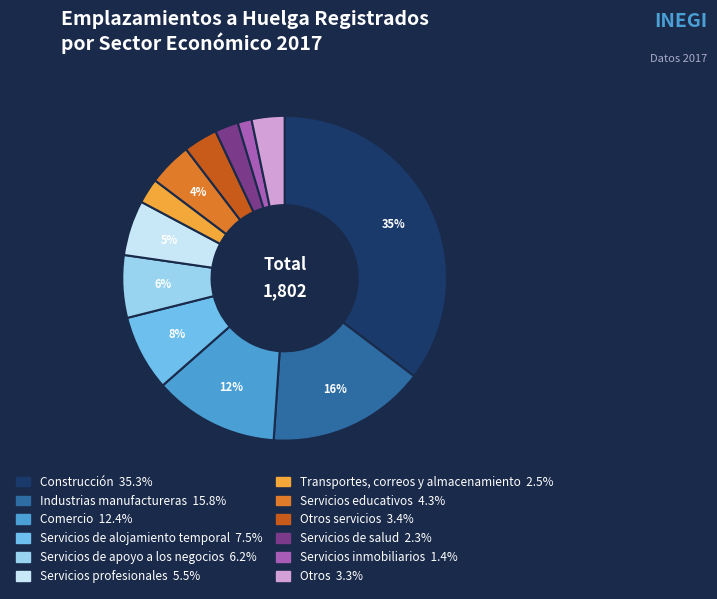

Is there any slice that represents more than half of the pie?

No